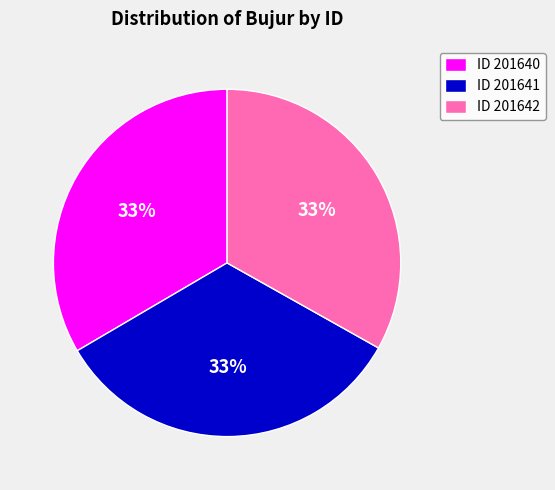

Is it true that ID 201640 is 24% of the pie?

False